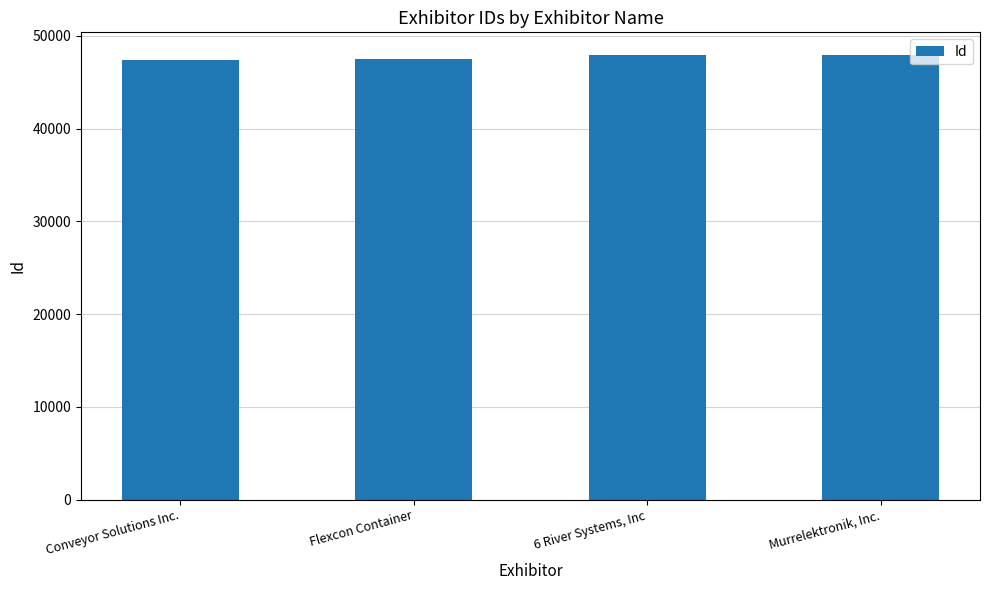

How many distinct data groups are displayed?

1